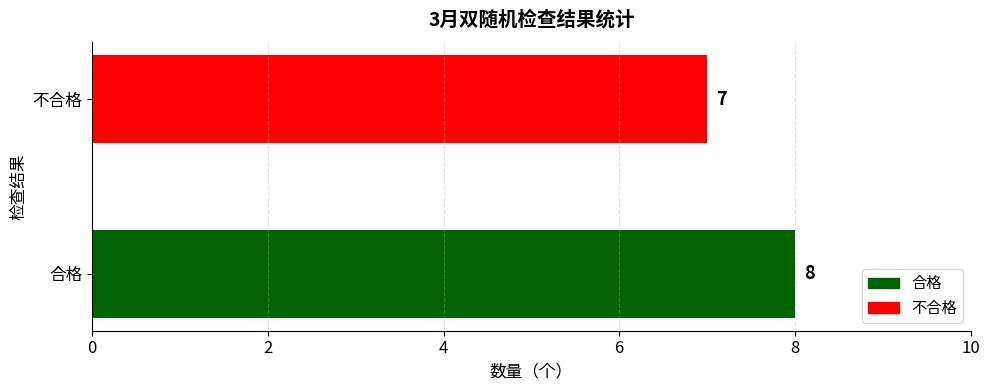

Reading top to bottom, extract all data points from this chart.

不合格=7	合格=8